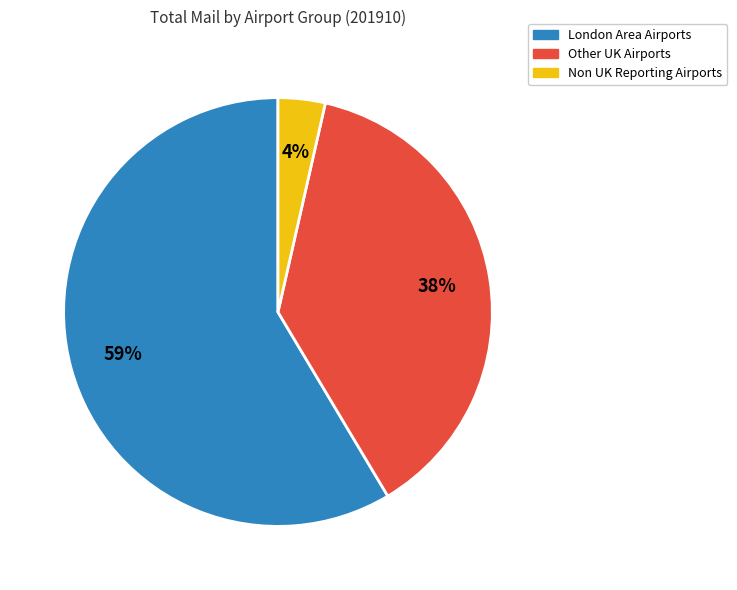

Is there any slice that represents more than half of the pie?

Yes